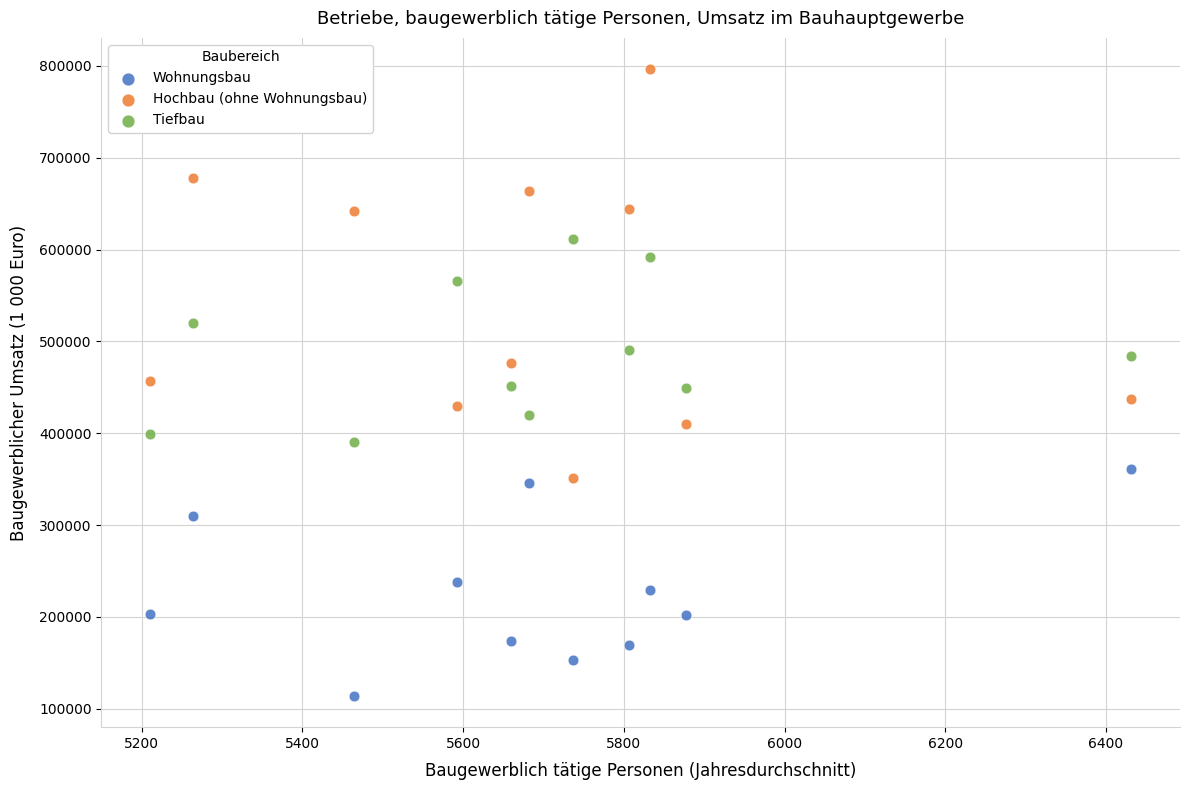

Across all data points, what is the range of Y values (max minus min)?

682343